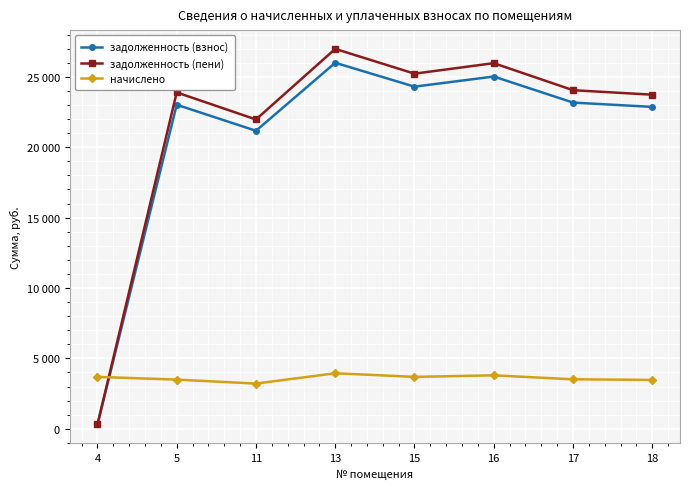

Is this an area chart (filled region under the line)?

No